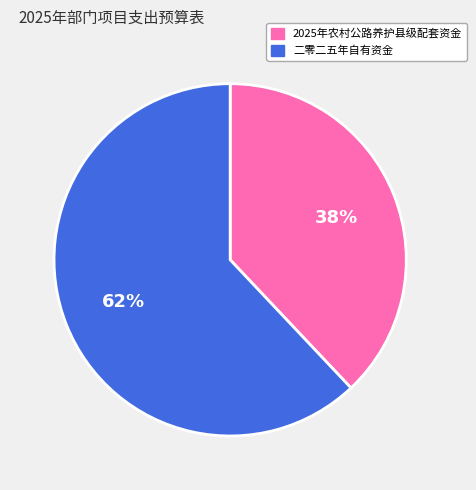

Rank the categories by value from lowest to highest.

2025年农村公路养护县级配套资金, 二零二五年自有资金